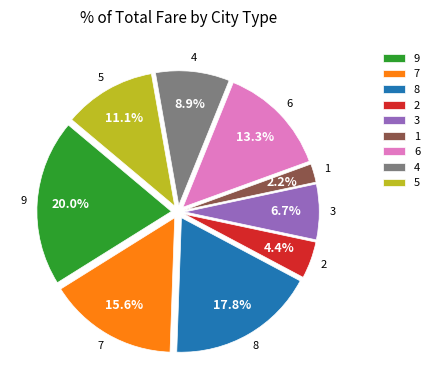

Is there any slice that represents more than half of the pie?

No